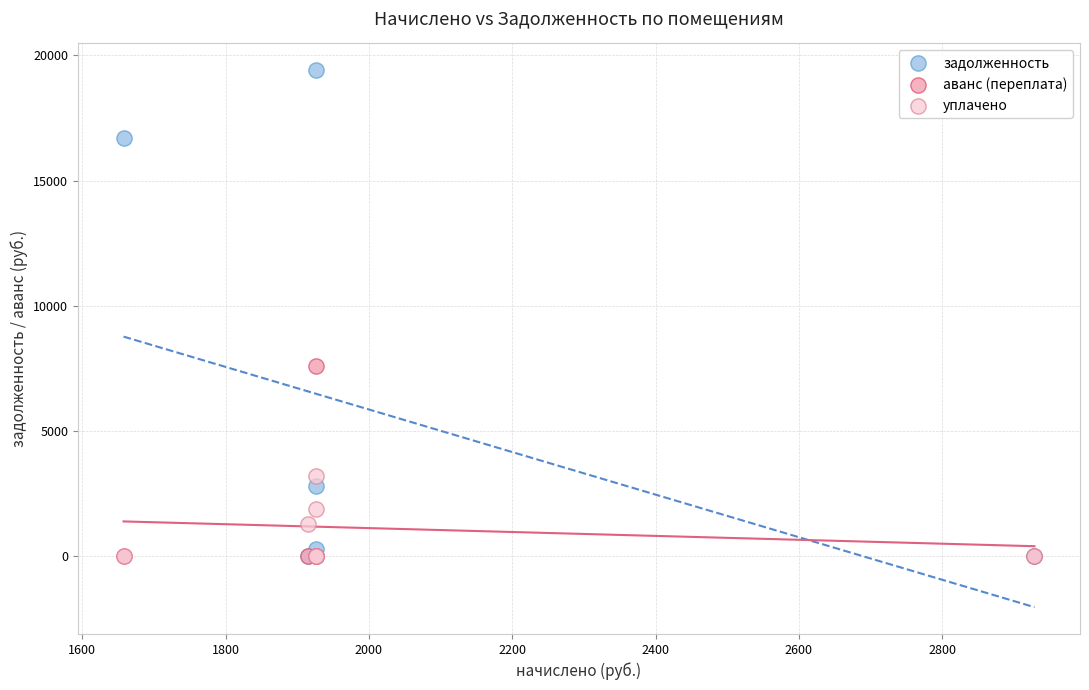

Across all series, what Y value is closest to 9704?

7584.1